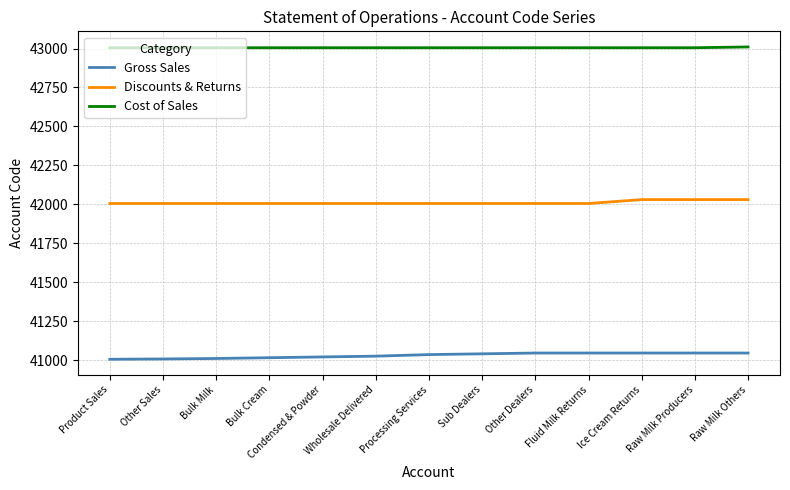

What is the total value across all series at Raw Milk Producers?

126080